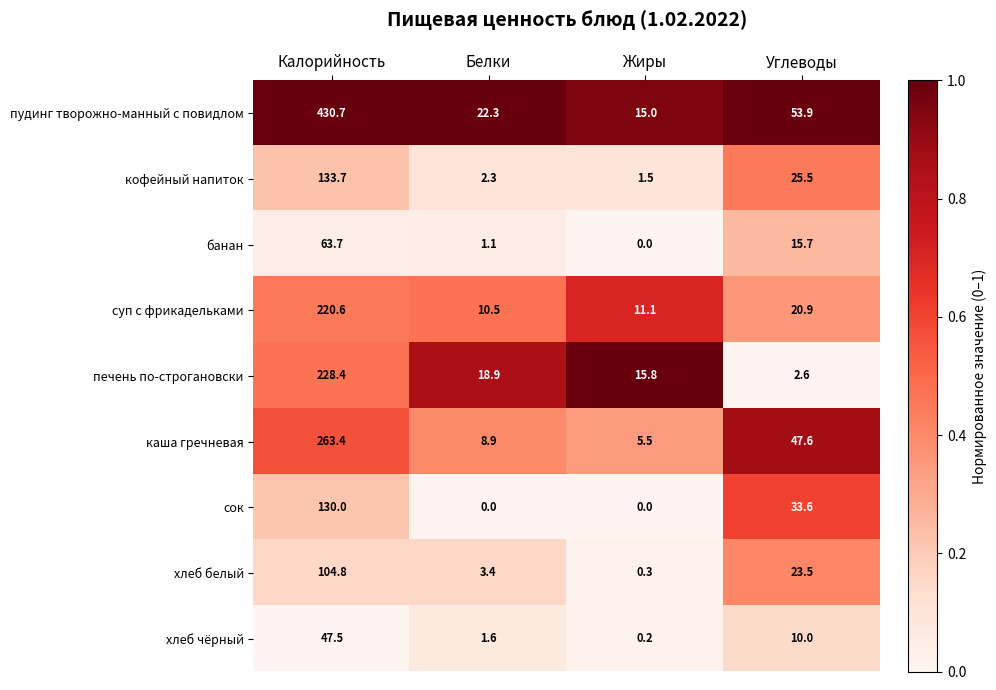

List the series in order of their peak value, lowest first.

хлеб чёрный, банан, хлеб белый, сок, кофейный напиток, суп с фрикадельками, печень по-строгановски, каша гречневая, пудинг творожно-манный с повидлом